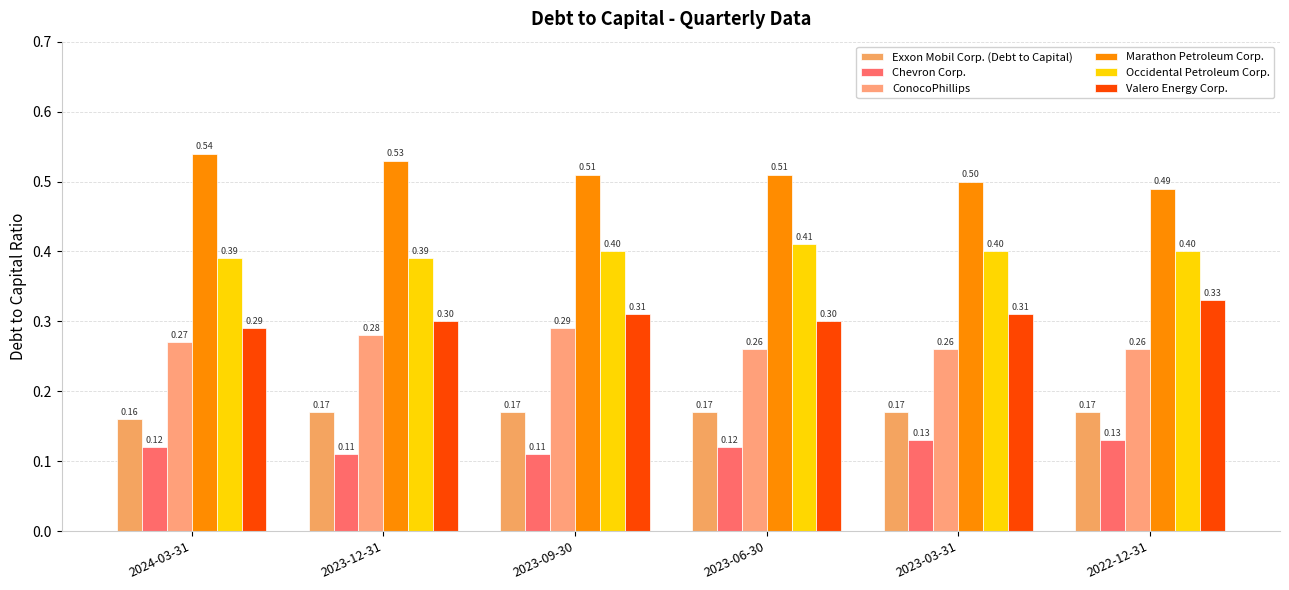

How many ConocoPhillips values are between 0 and 1?

6